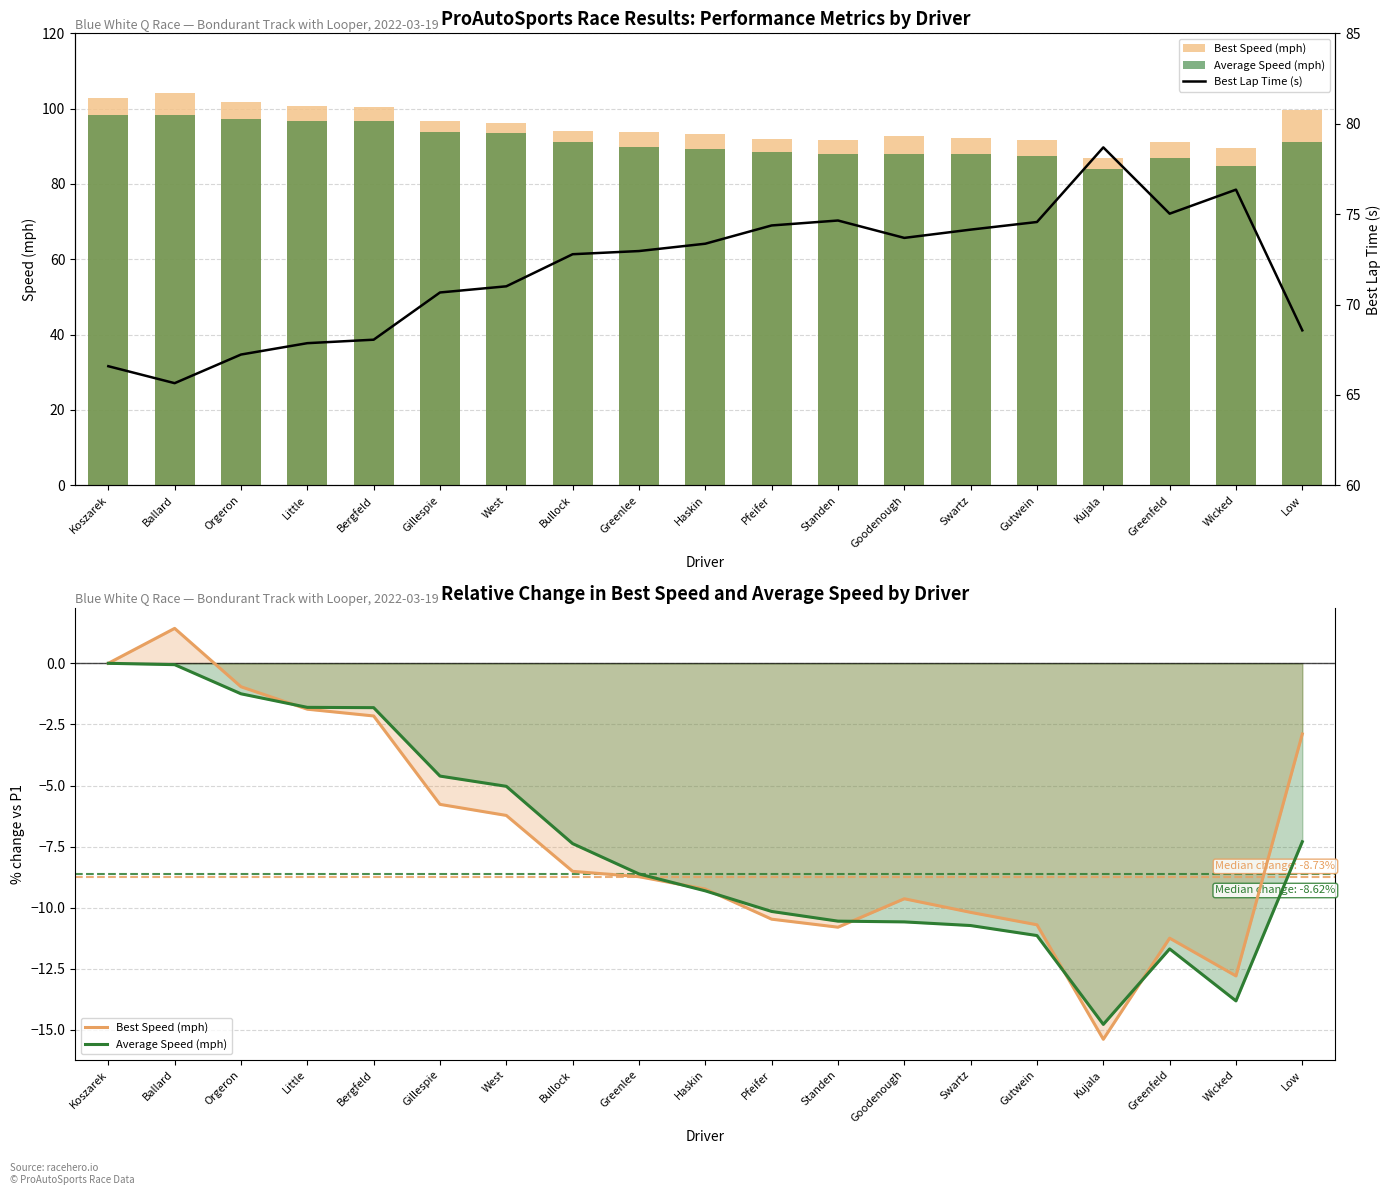

The Average Speed (mph) series shows -5.9 at Greenlee. True or false?

False